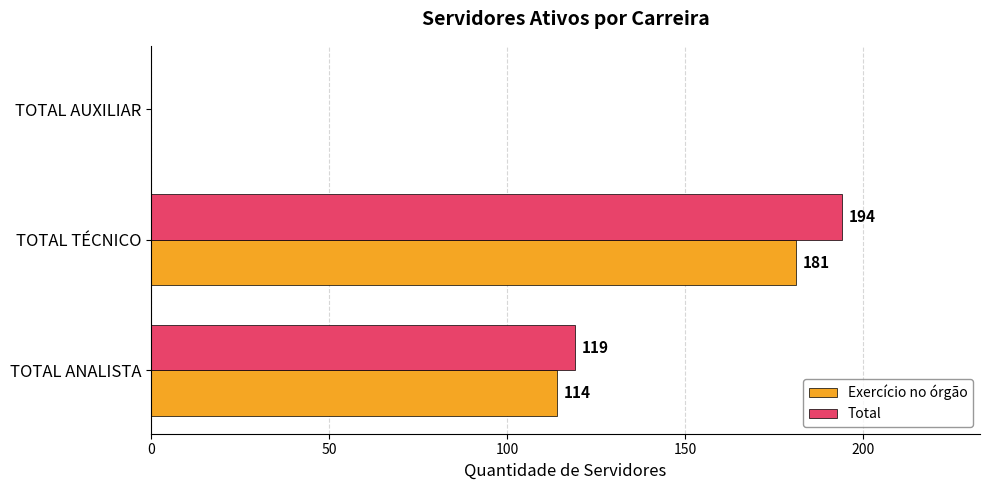

What is the approximate value of Total at TOTAL TÉCNICO, to the nearest 10?

190